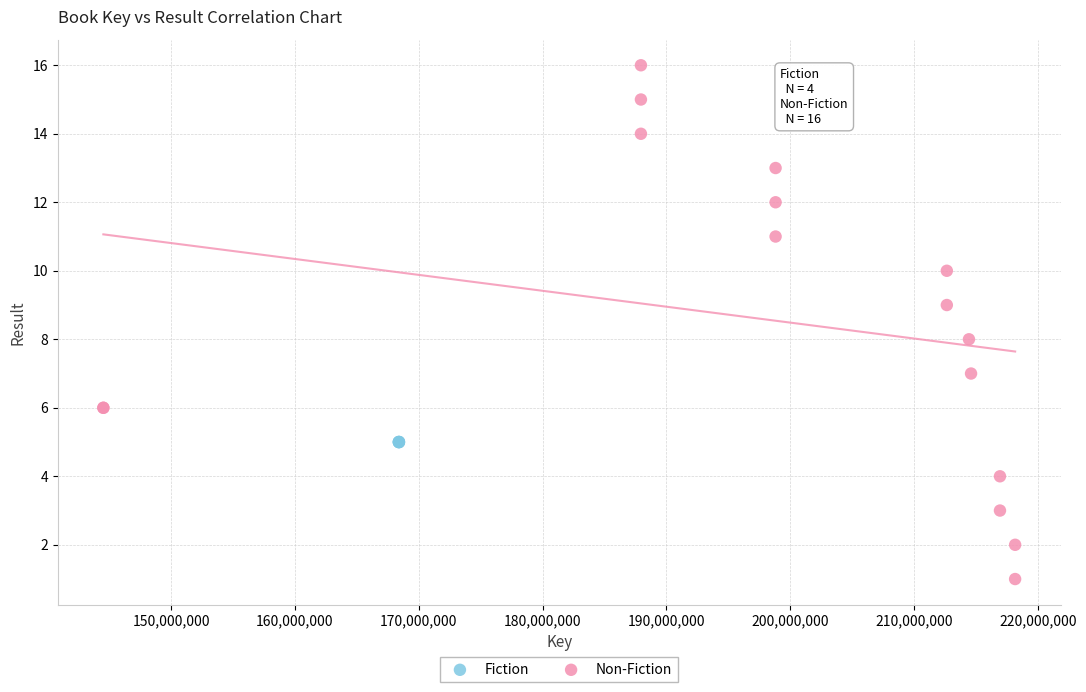

Which series contains the highest Y value?

Non-Fiction